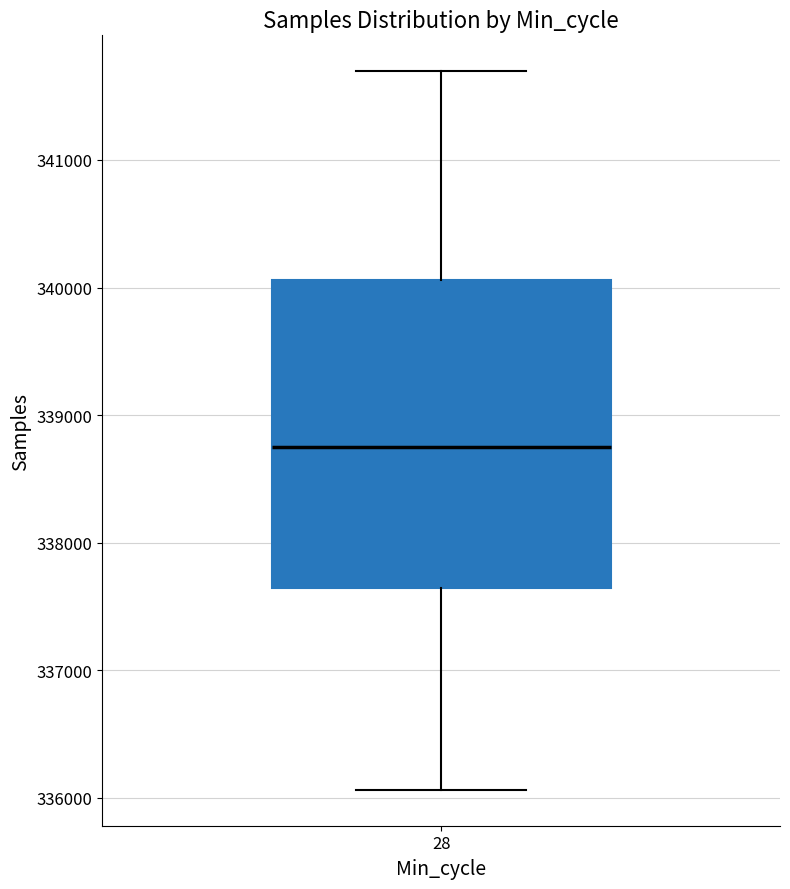

Where is the lower edge of the box at x = 28 on the y-axis? The values are not printed on the chart, so give them approximately, as read against the axis.

337600